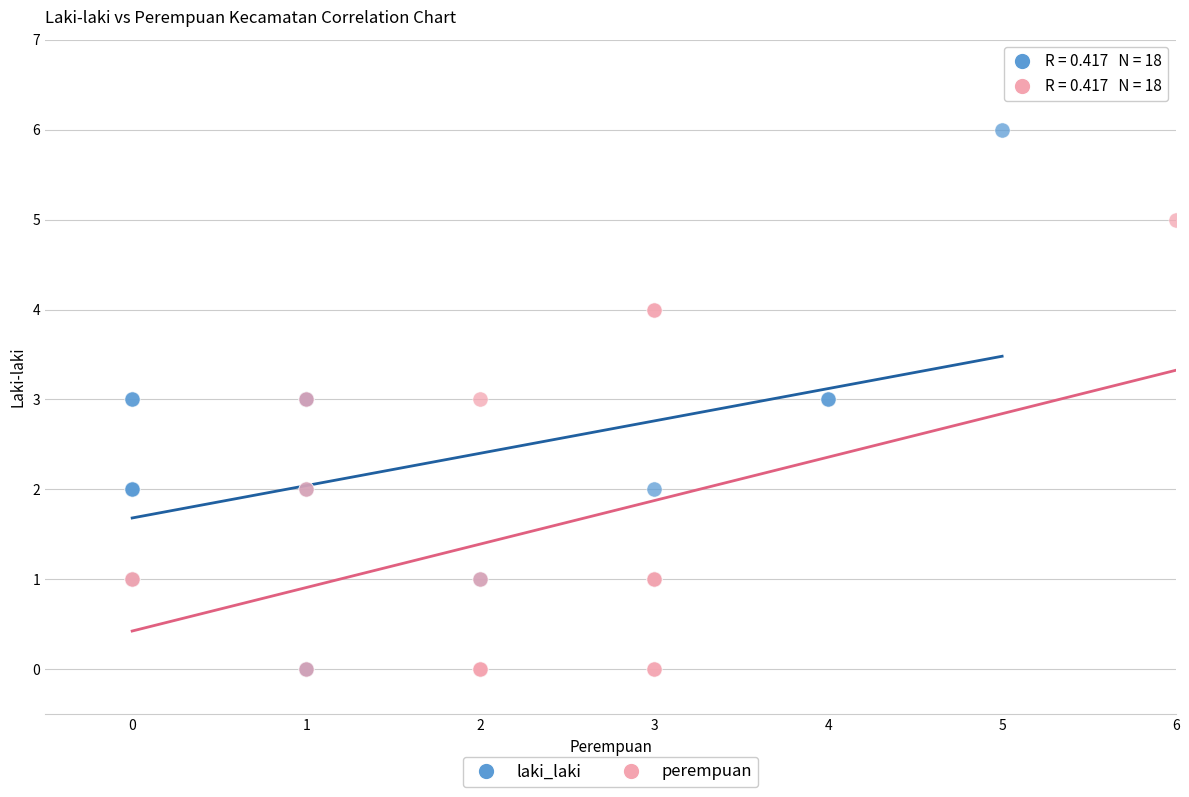

Which series has the largest Y range (max minus min)?

laki_laki